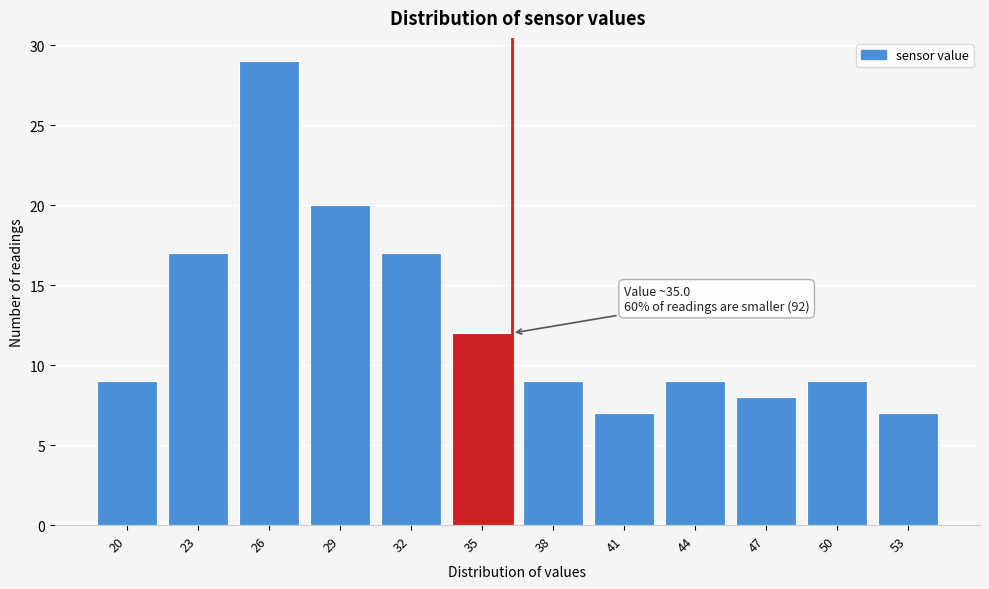

Reading left to right, extract all data points from this chart.

9	17	29	20	17	12	9	7	9	8	9	7